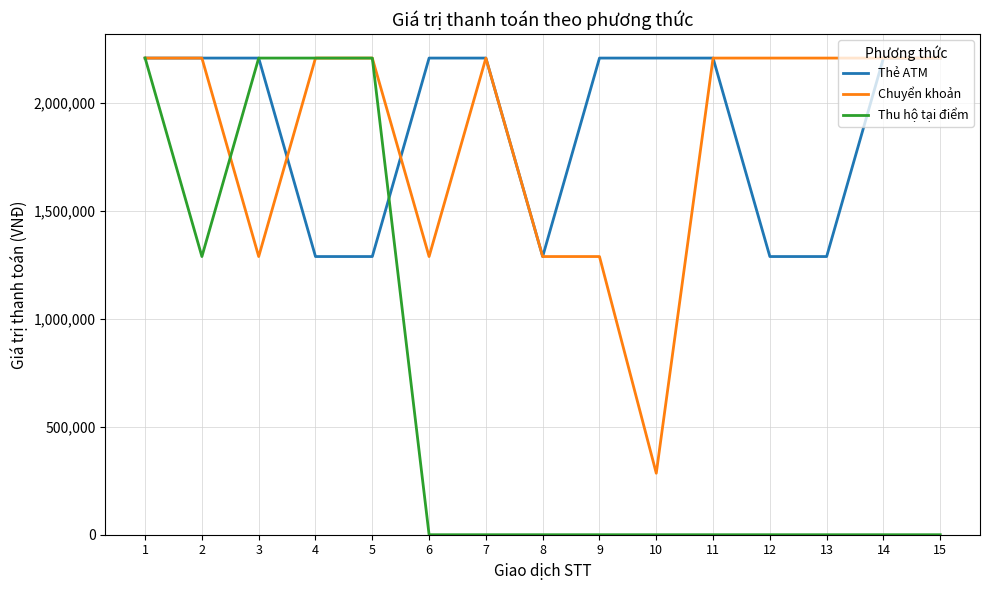

Which series has the largest range (max minus min)?

Thu hộ tại điểm